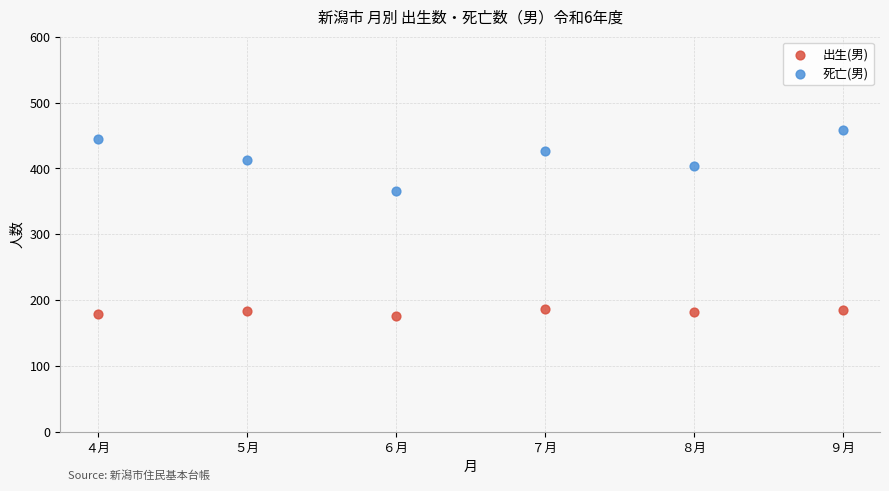

Across all data points, what is the average Y value?

300